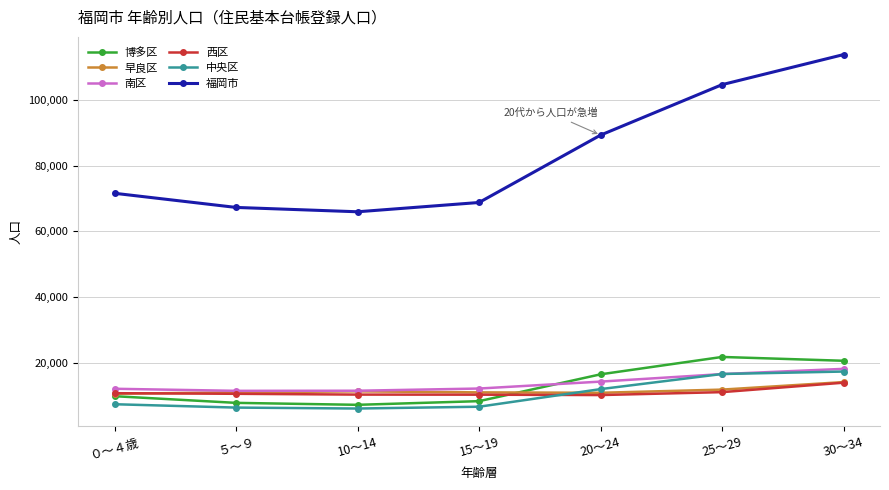

At which category is the sum across all series the highest?

30～34